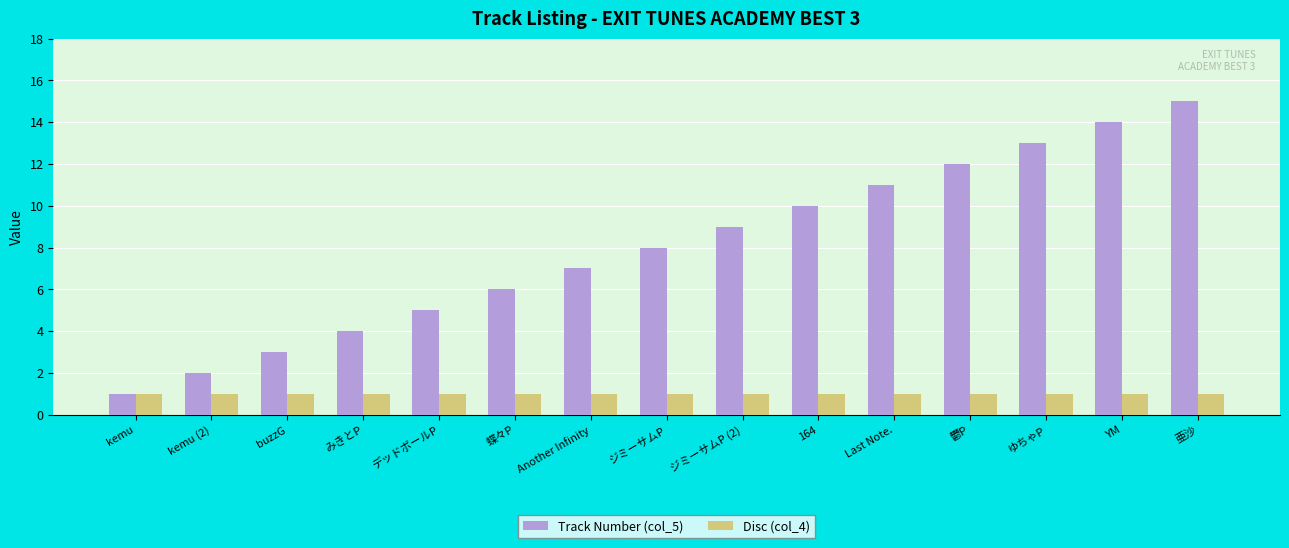

What is the greatest value displayed?

15